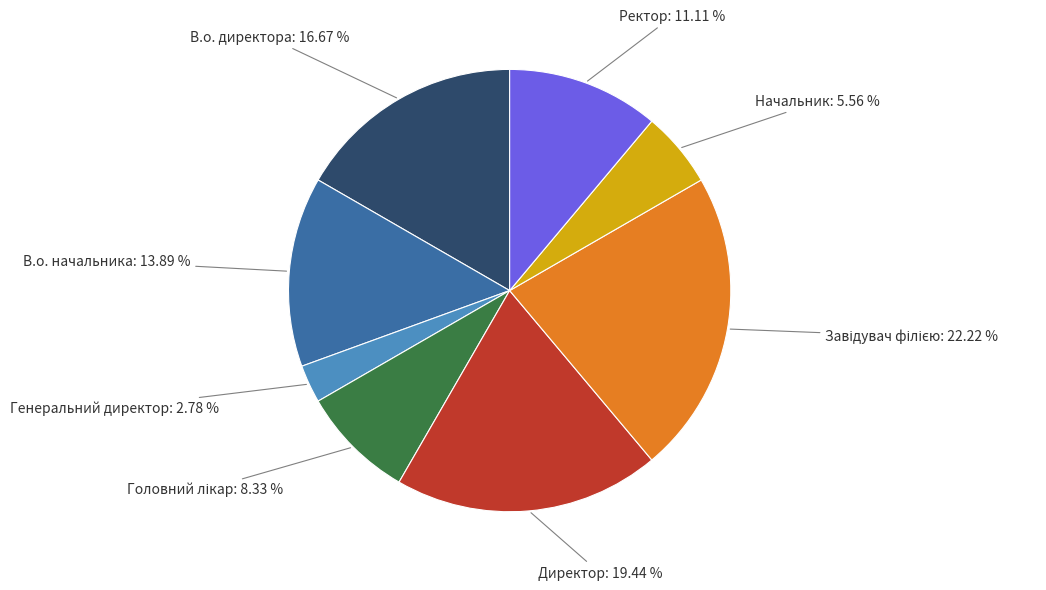

How many slices are in this pie chart?

8